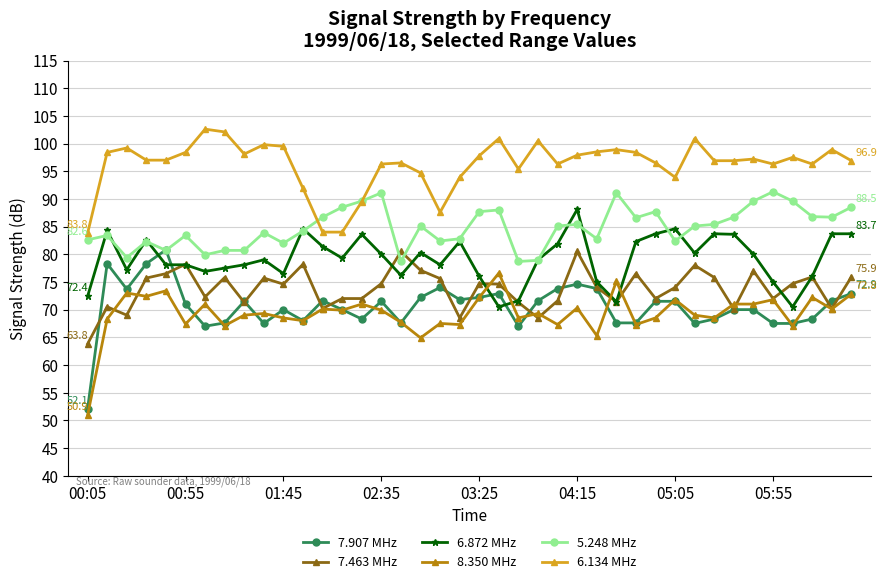

What is the value of the 5.248 MHz point at the 29th from the left?

86.6